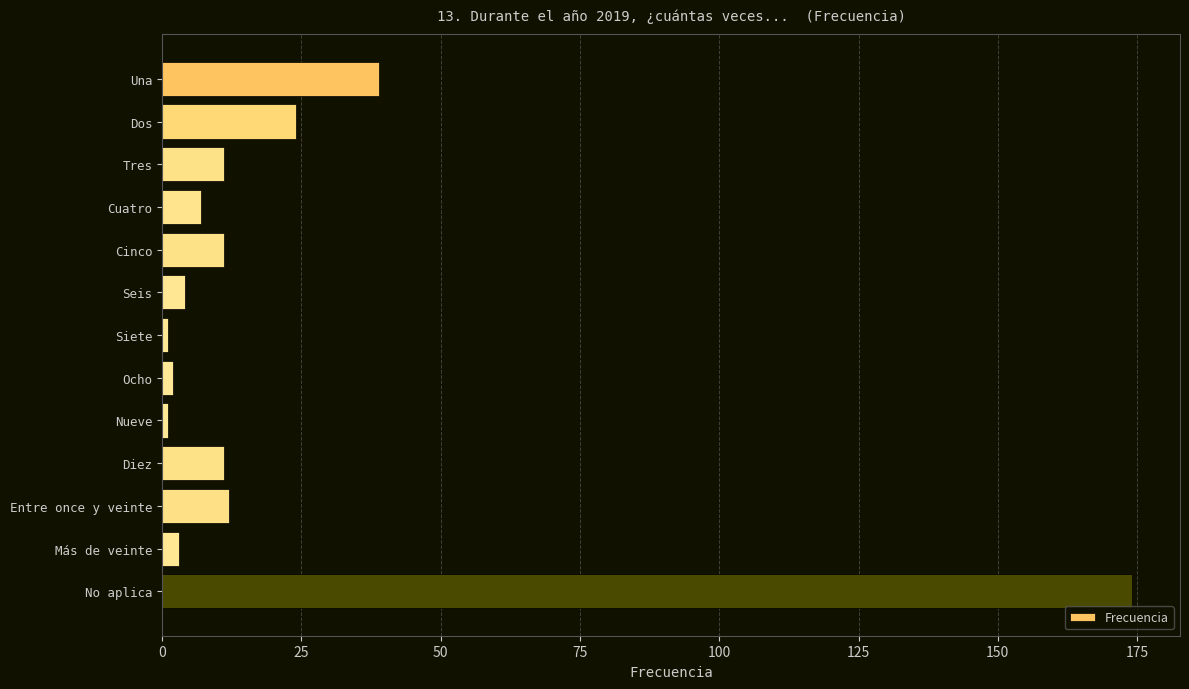

What is the difference between the second highest and second lowest values?

38